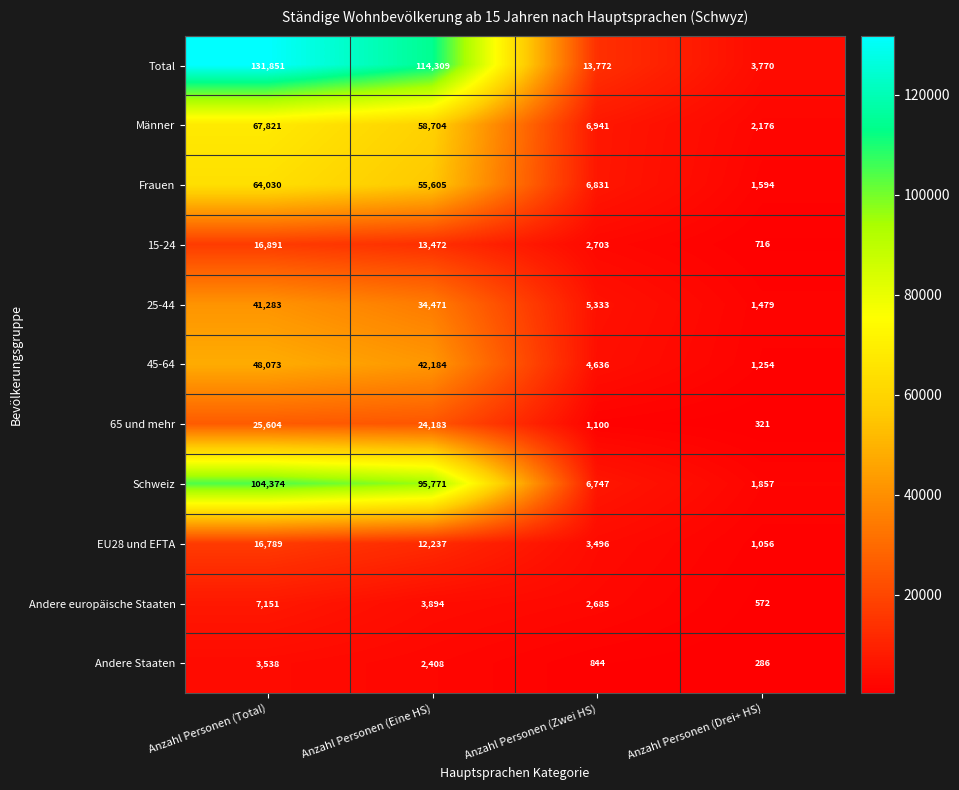

What is the average value of the Andere Staaten series?

1769